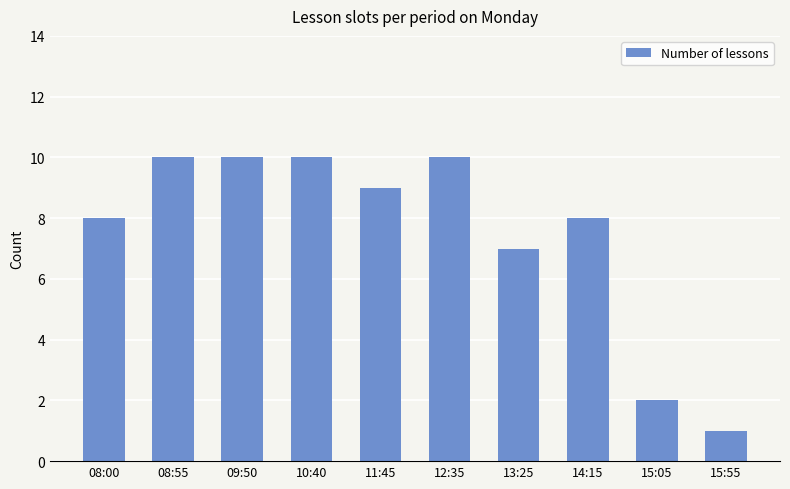

What position from the right is 08:00?

10